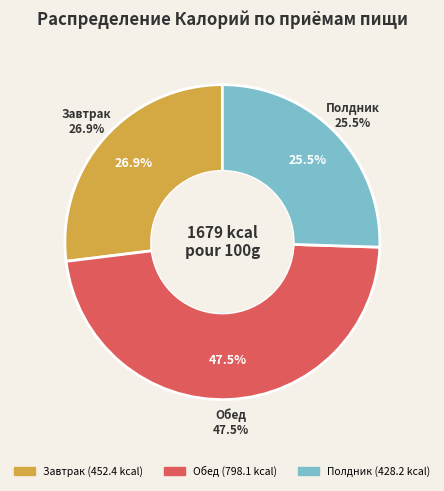

What is the ratio of the value at Завтрак to the value at Обед?

0.6